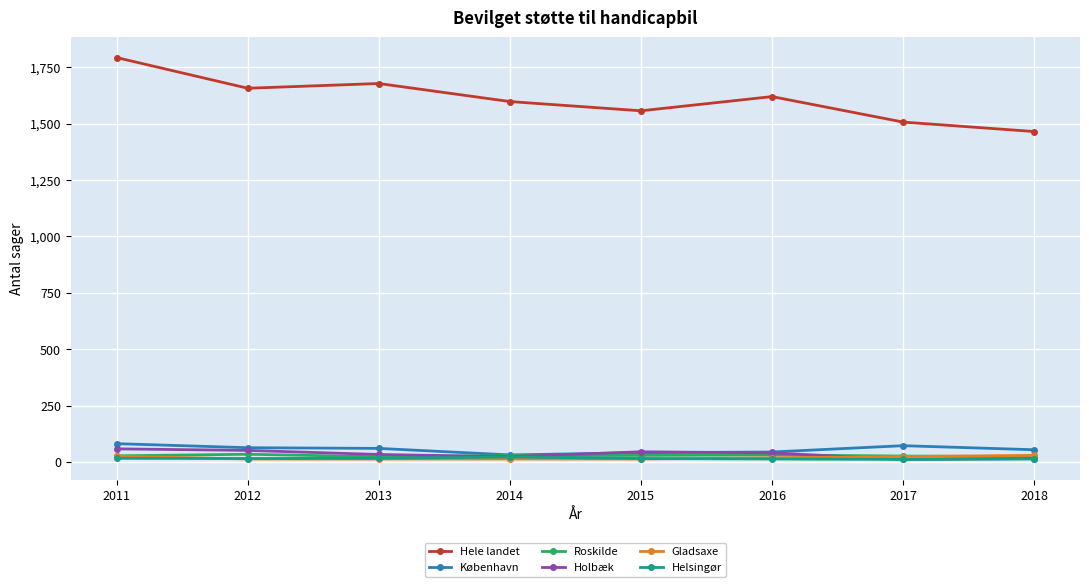

Count the number of data series in this chart.

6